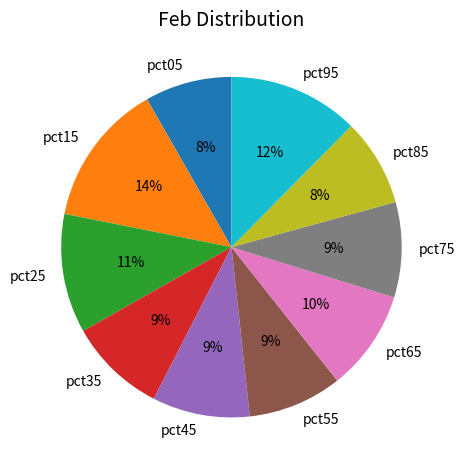

True or false: pct55 accounts for 9% of the total.

True